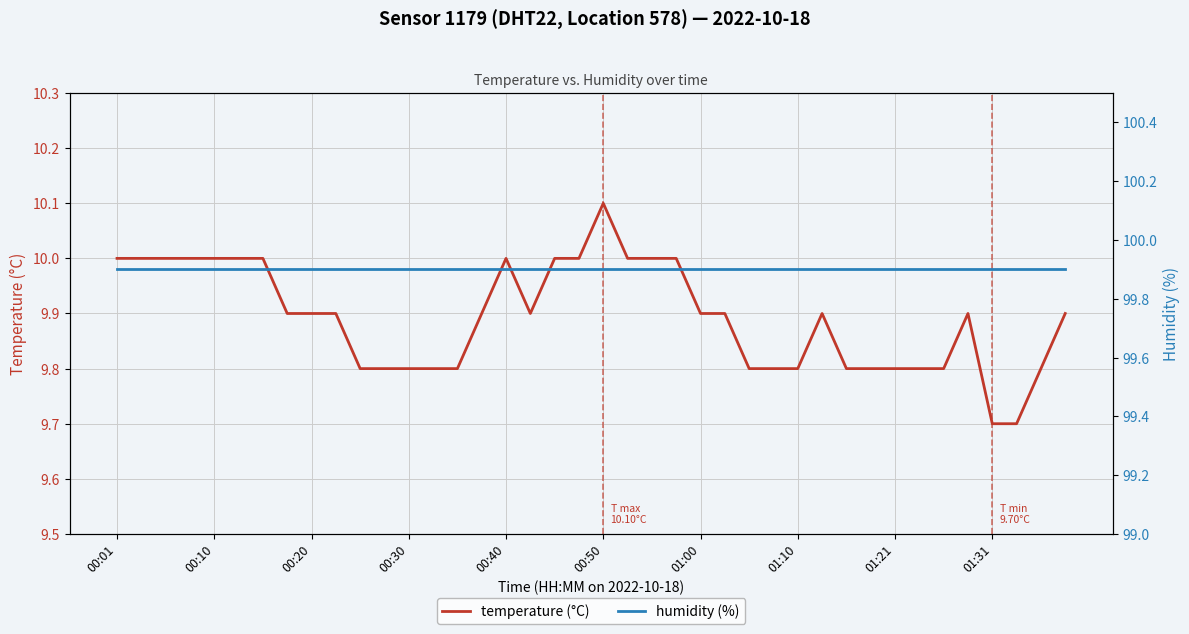

The temperature (°C) series shows 10.0 at 00:10. True or false?

True